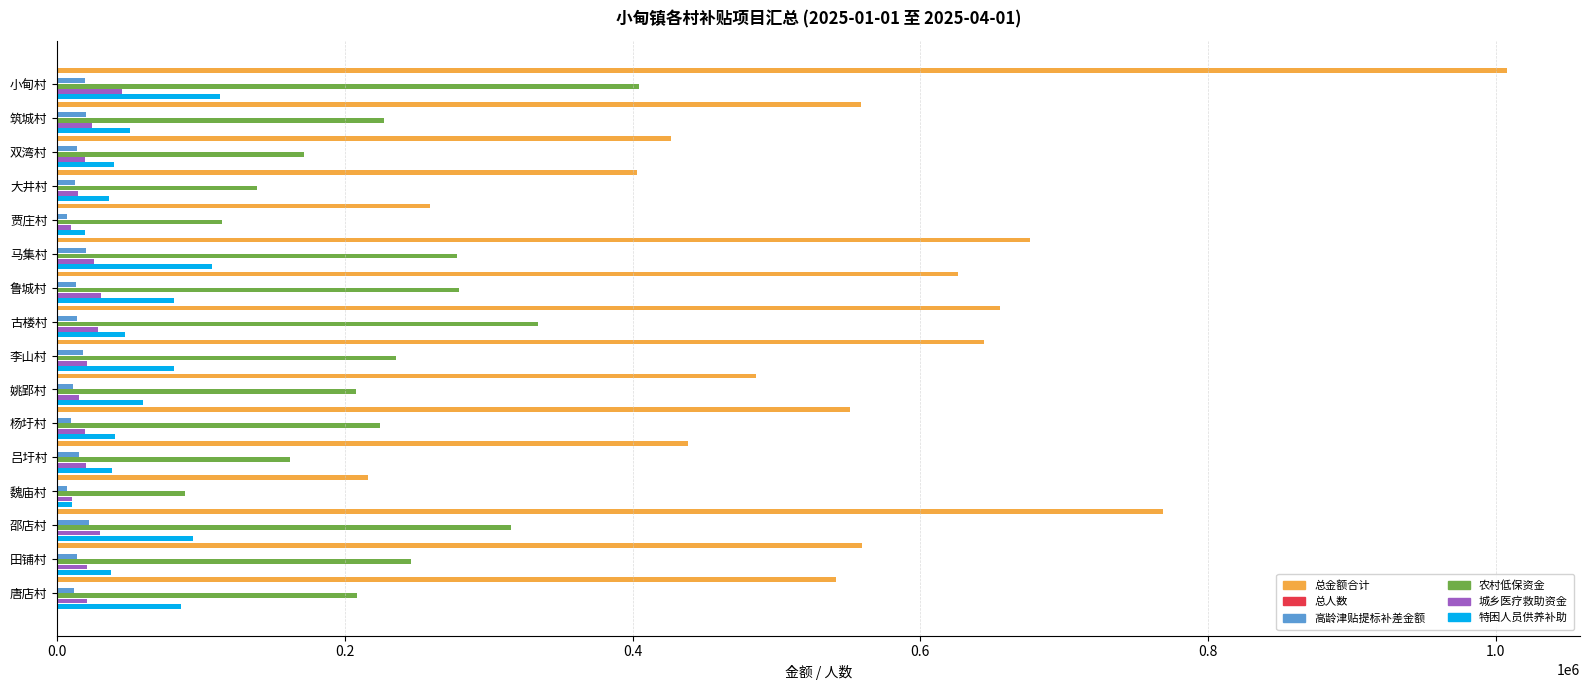

True or false: 总金额合计 has a value of 644072.9 at 李山村.

True